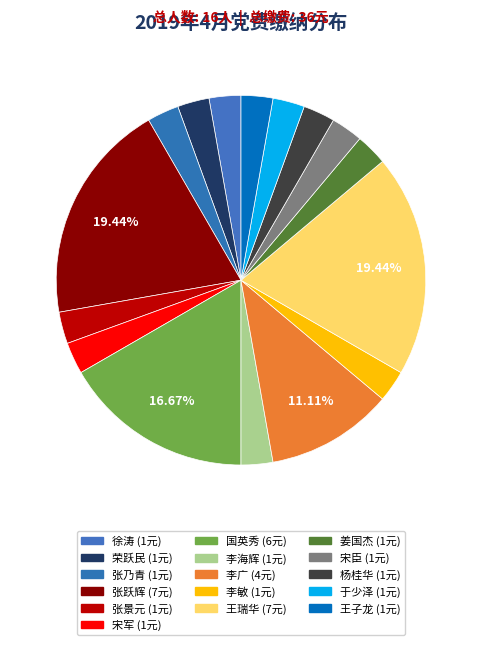

How many slices are in this pie chart?

16